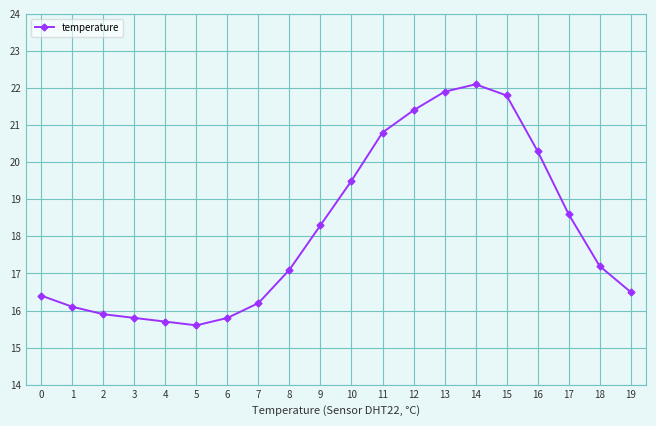

What is the approximate value at 13?

21.9